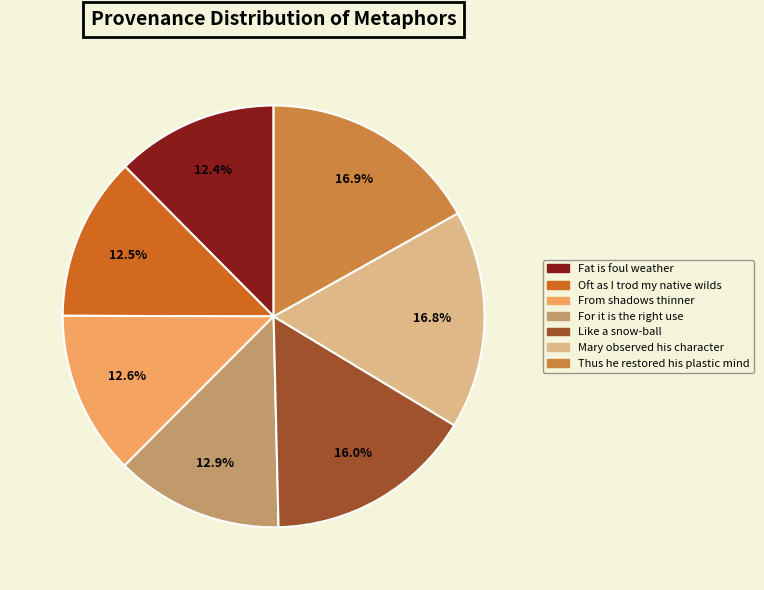

Is it true that From shadows thinner is 18% of the pie?

False